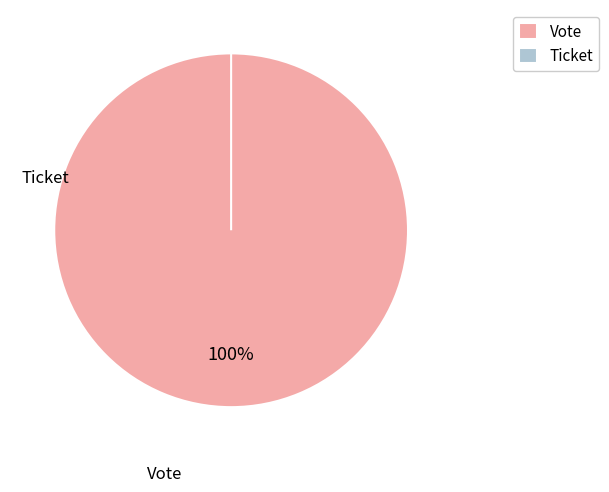

To the nearest percent, what is the difference between the largest and smallest slice percentages?

100%